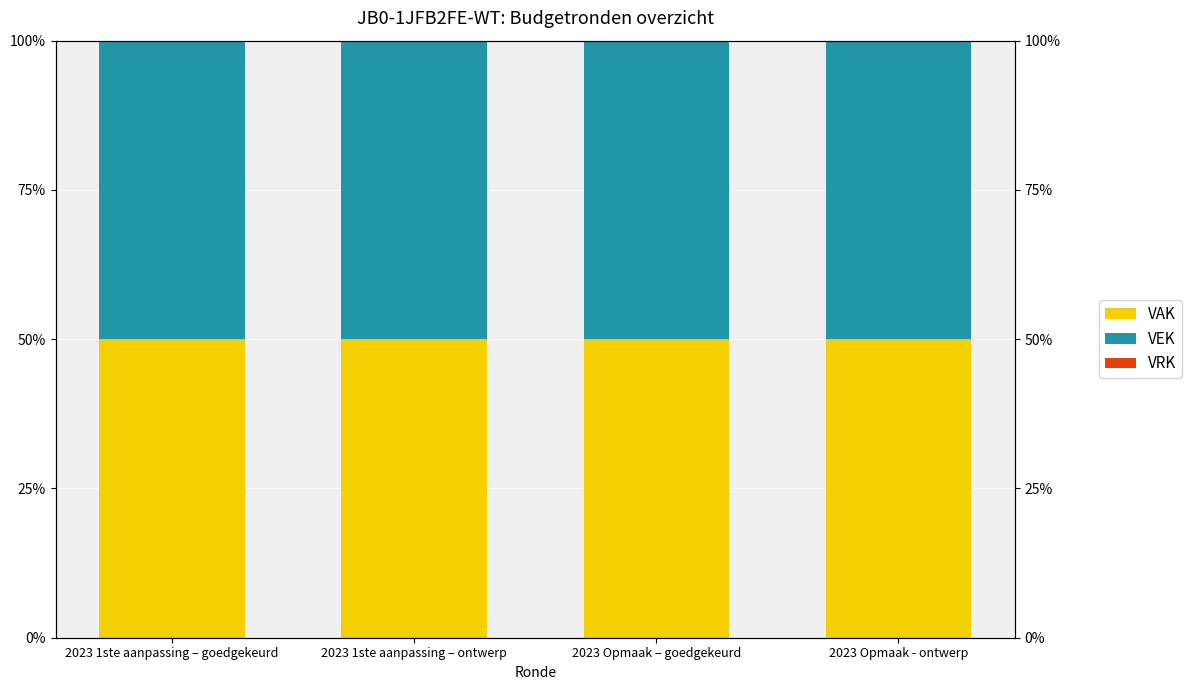

Which series changed the most between 2023 1ste aanpassing – goedgekeurd and 2023 Opmaak - ontwerp?

VAK